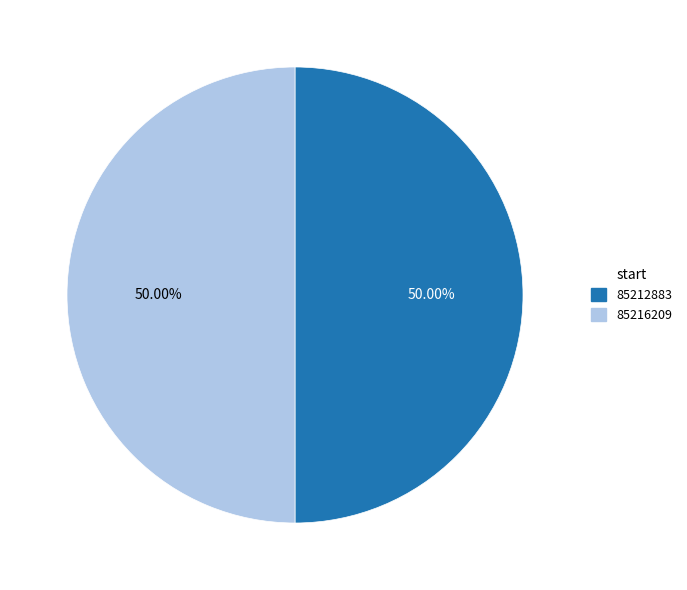

Is the sum of 85212883 and 85216209 greater than half?

Yes